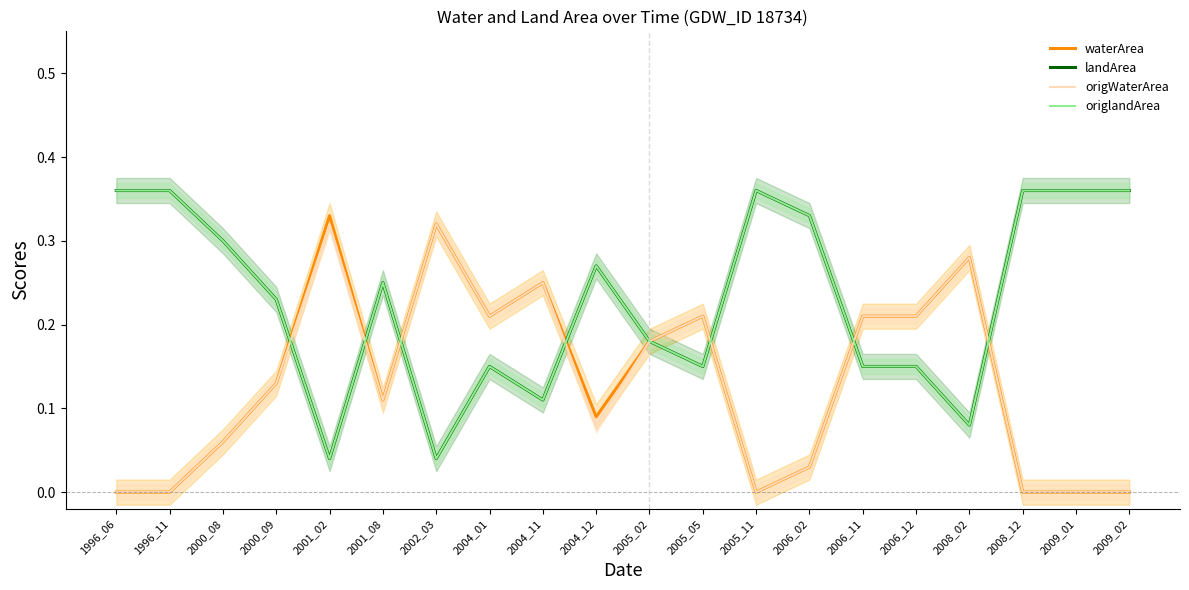

What is the average value of the landArea series?

0.2